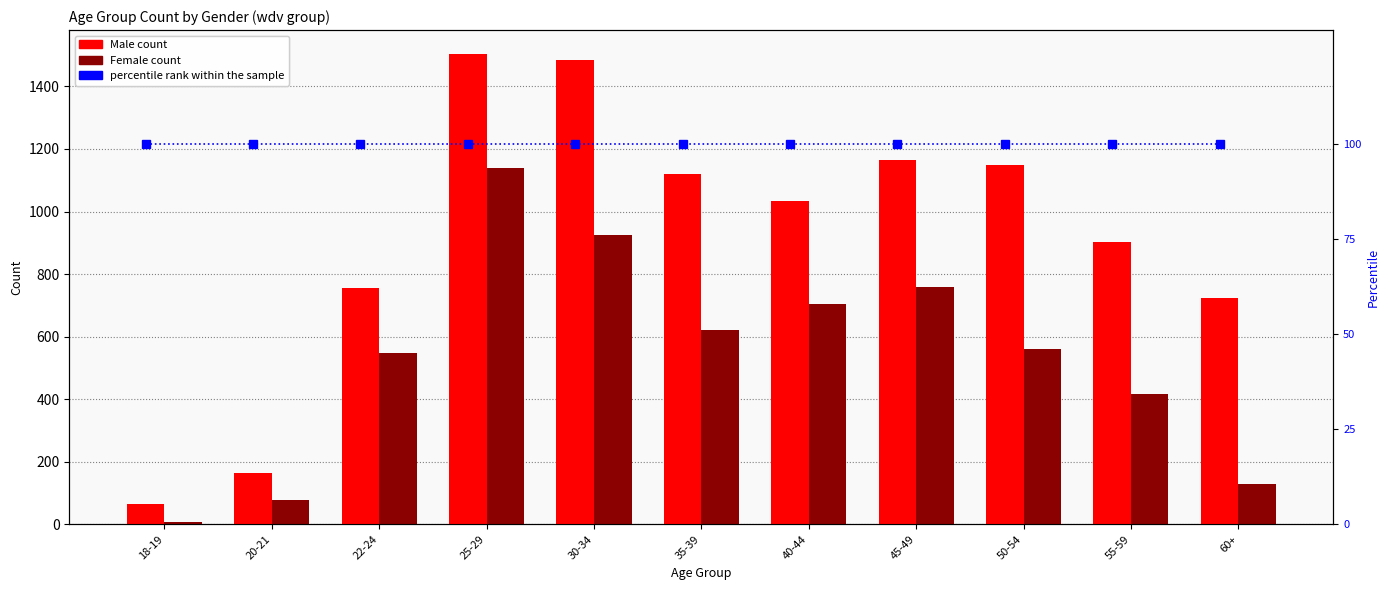

Which series has the widest spread of values?

Male count